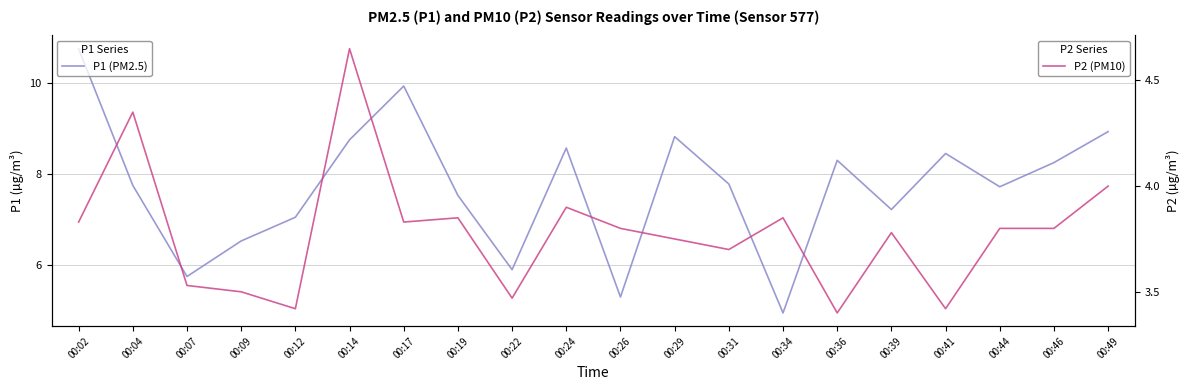

What is the maximum value for P2 (PM10)?

4.7